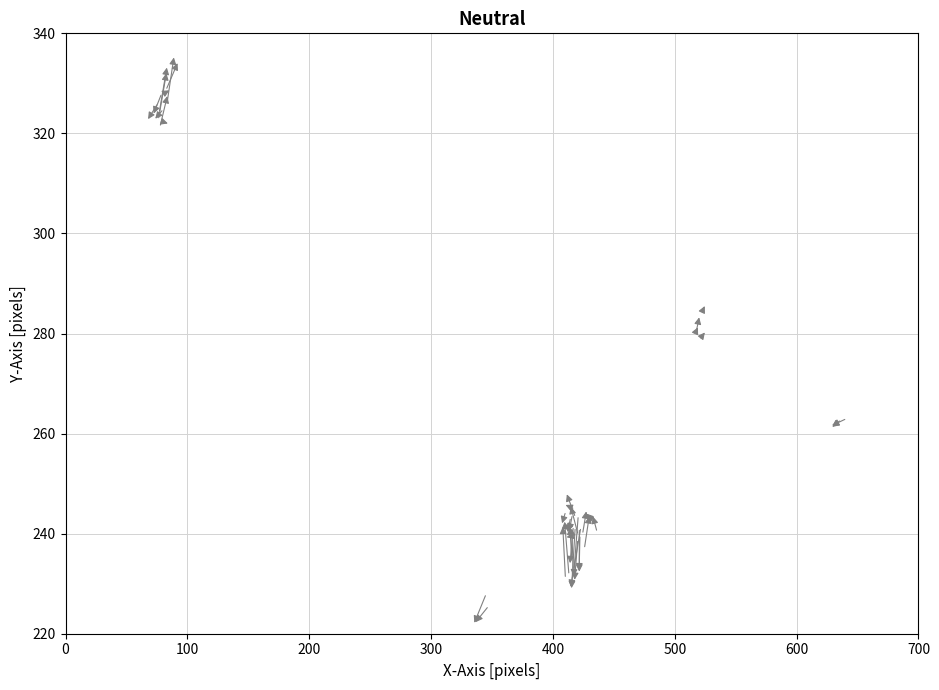

What Y value in the scatter plot is closest to 274?

280.9